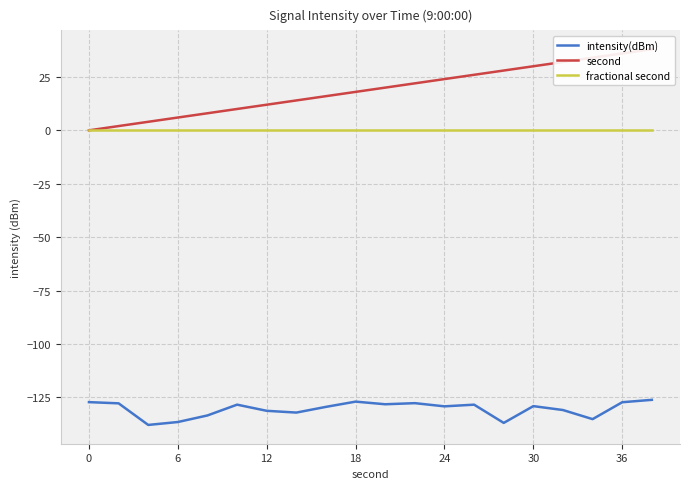

Is it true that intensity(dBm) equals -30.0 at 6?

False